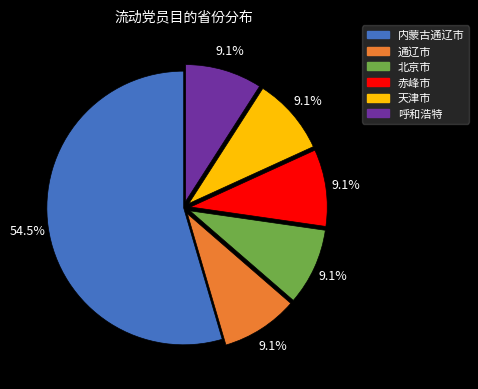

The 赤峰市 slice represents 9% of the pie. True or false?

True